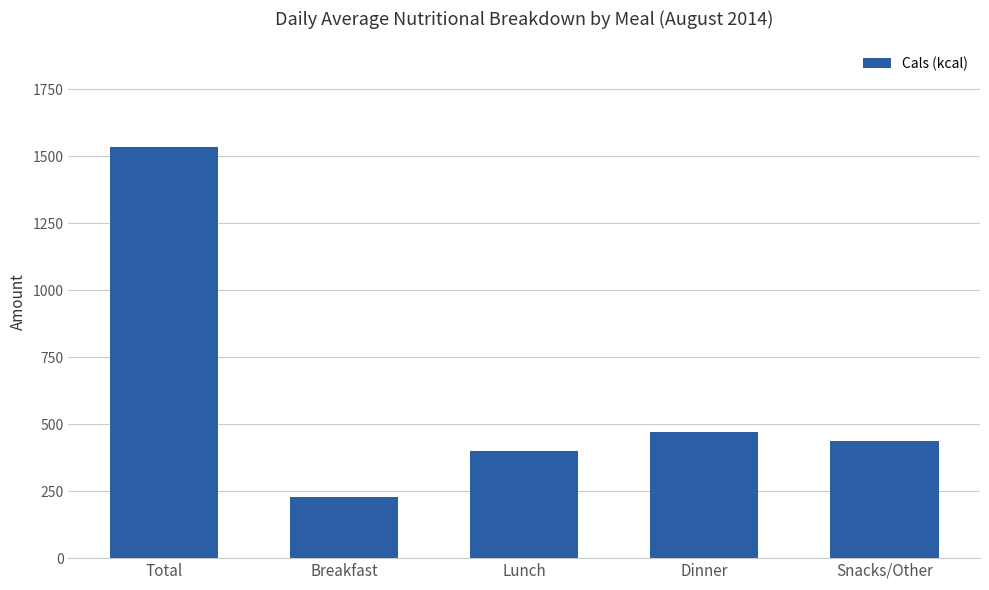

At which category does the chart reach its minimum across all series?

Breakfast